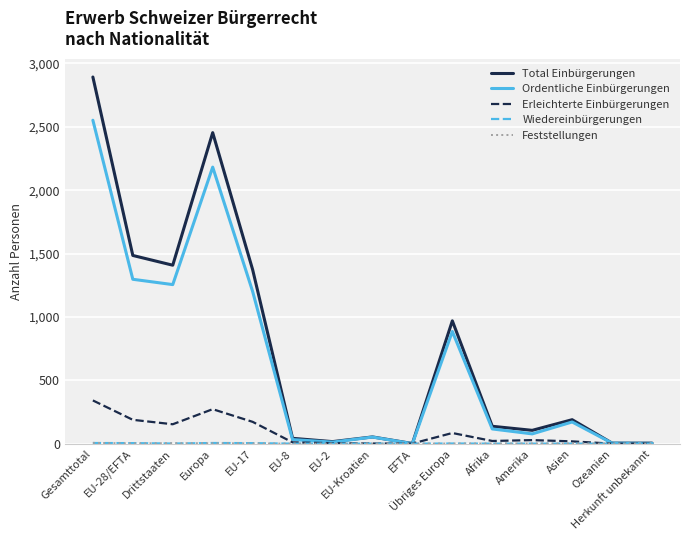

Which series has the largest range (max minus min)?

Total Einbürgerungen